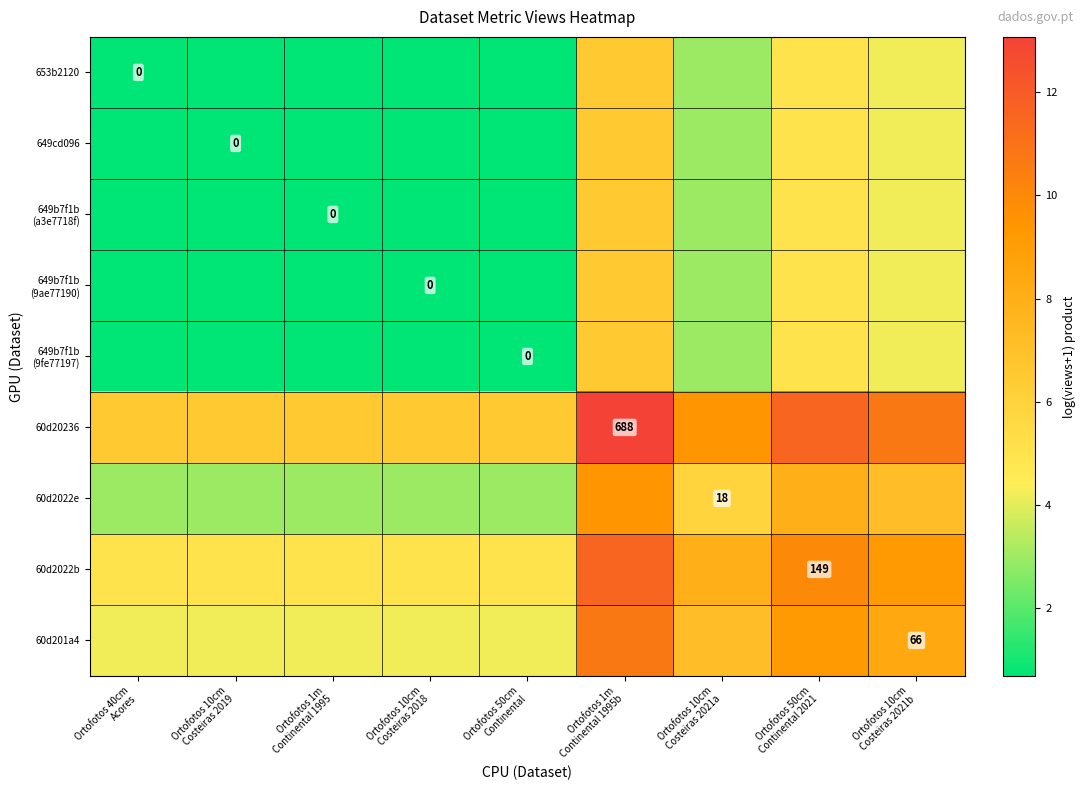

Which series changed the most between Ortofotos 40cm Acores and Ortofotos 50cm Continental?

653b2120